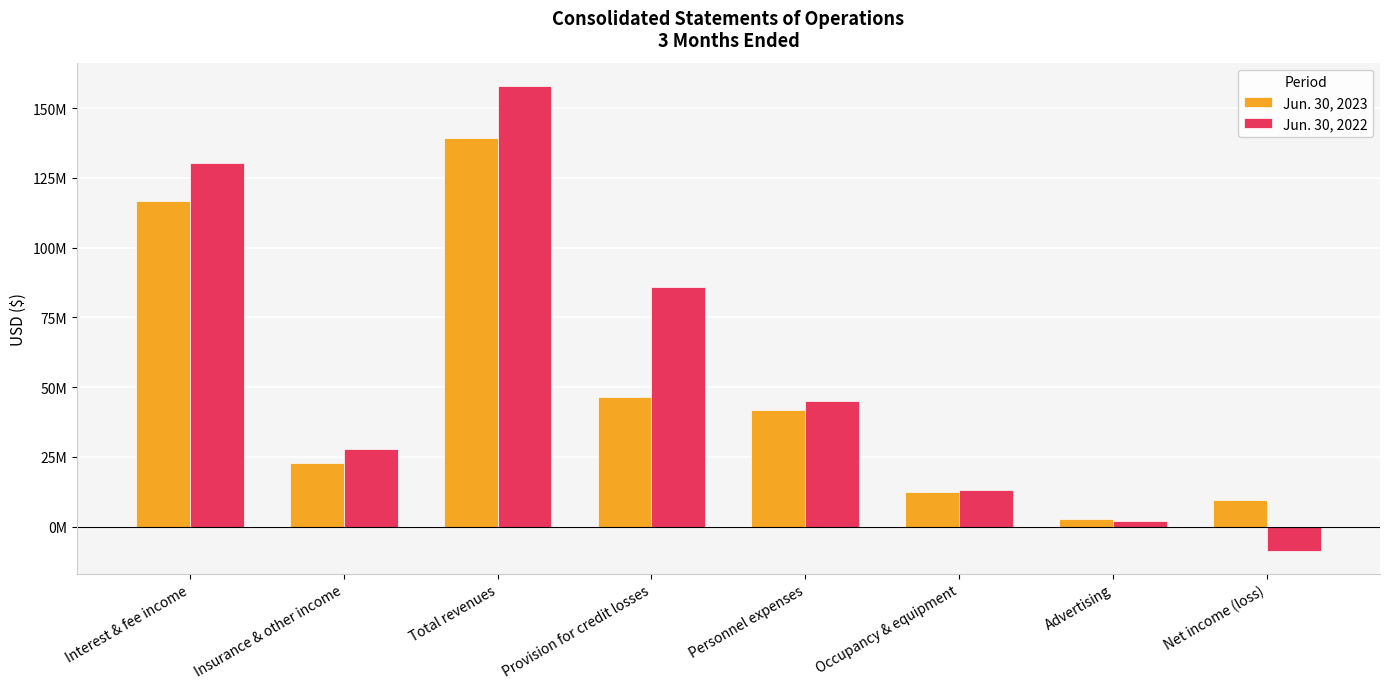

Are the bars grouped side by side (vs. stacked)?

Yes